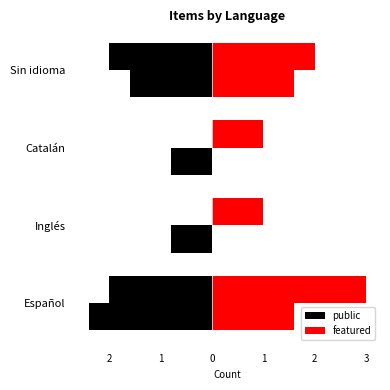

At how many categories does at least one series exceed 0?

4